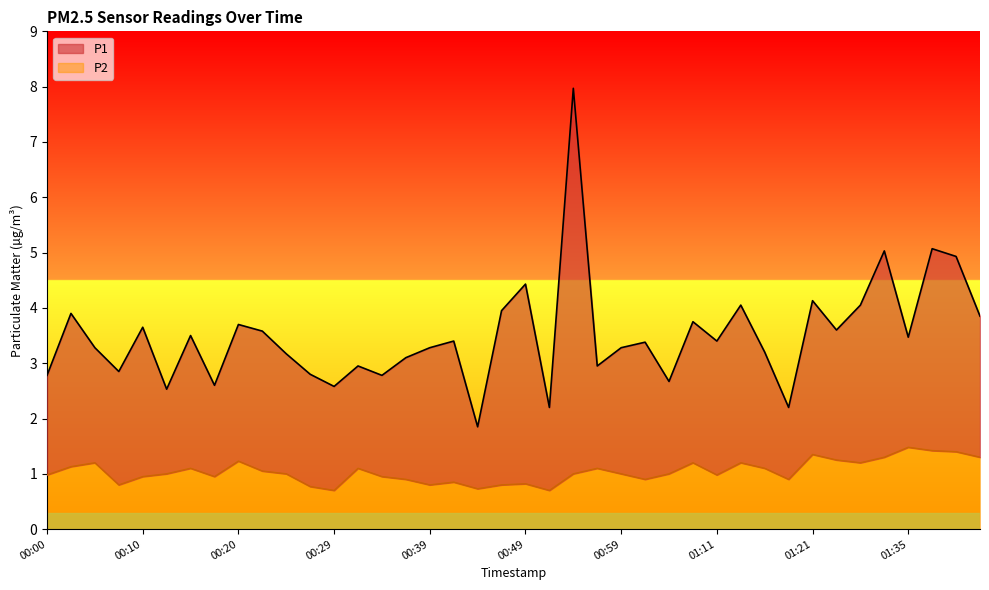

What is the highest value of the P2 series?

1.5